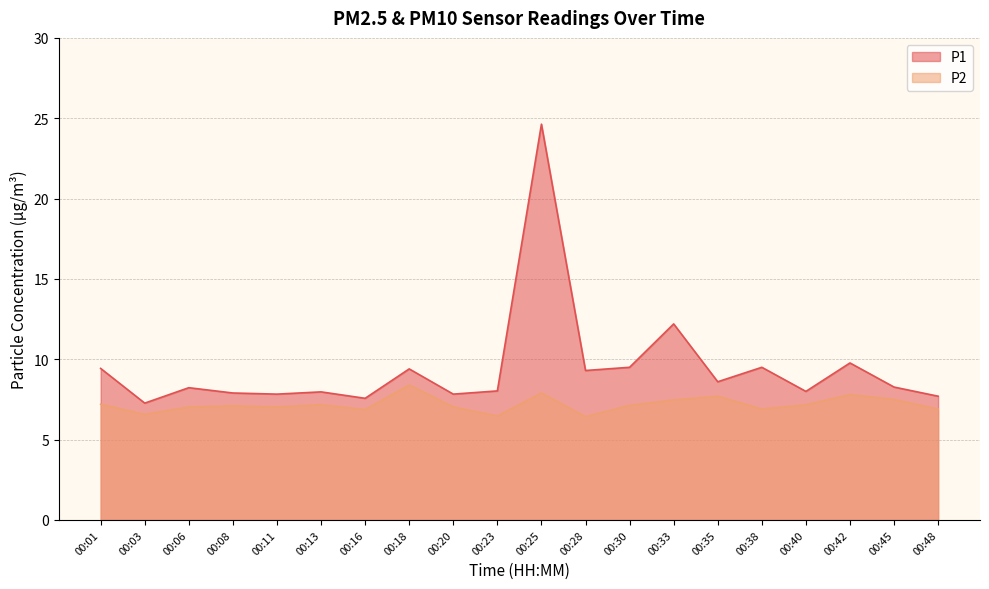

What is the difference between the maximum and minimum values in the P1 series?

17.4